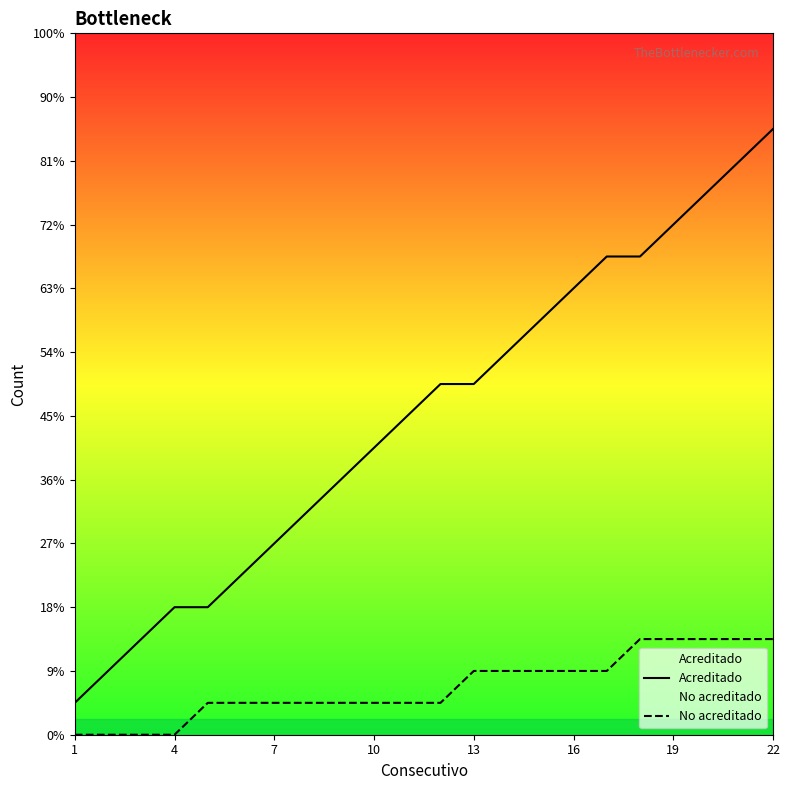

How many series are shown in this chart?

2